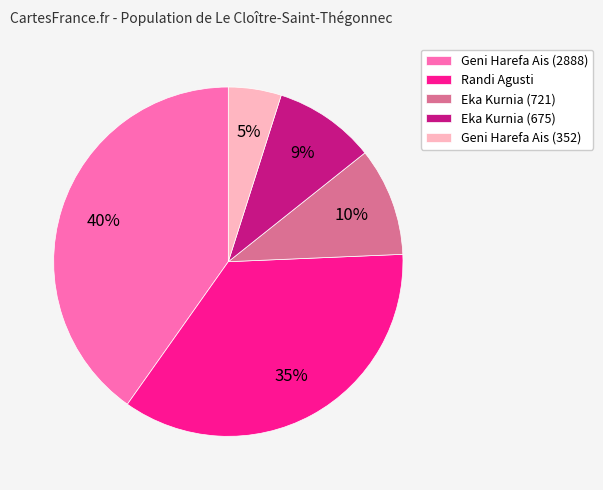

Is the sum of Eka Kurnia (675) and Randi Agusti greater than half?

No